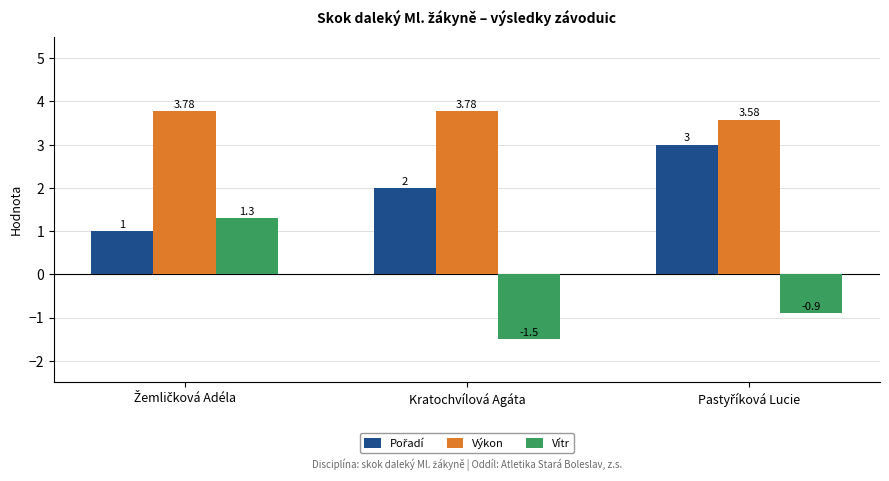

Which series has the largest total across all categories?

Výkon